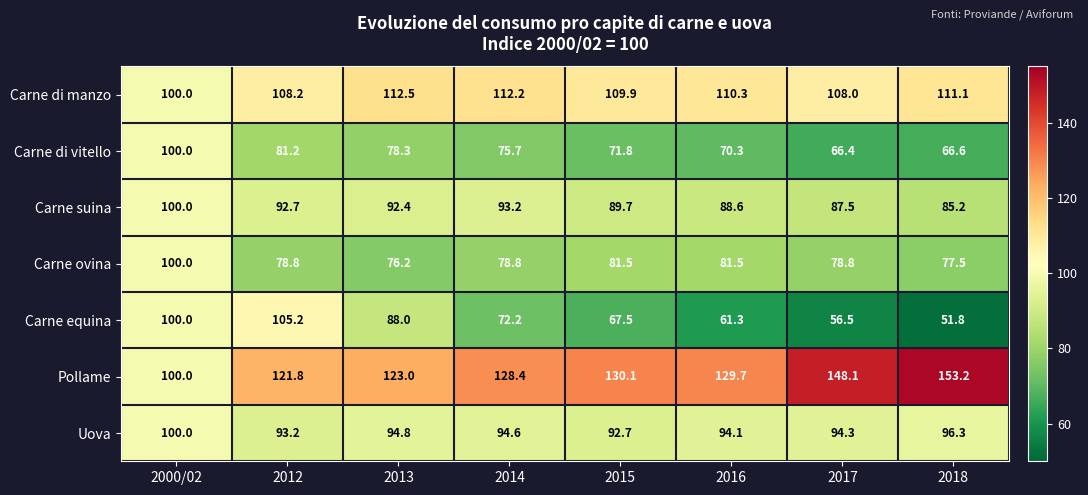

What is the sum of all Carne di manzo values?

872.2